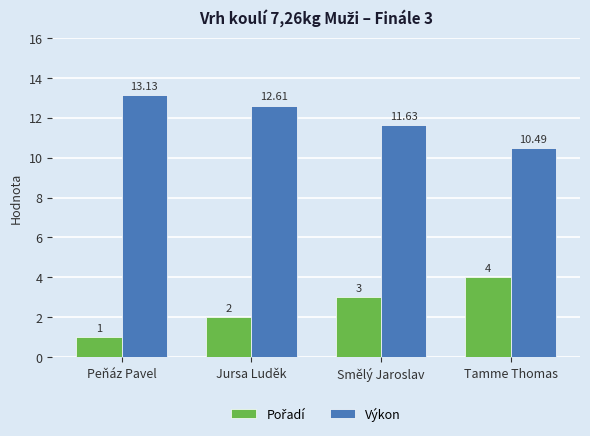

Is it true that Výkon equals 10.5 at Tamme Thomas?

True